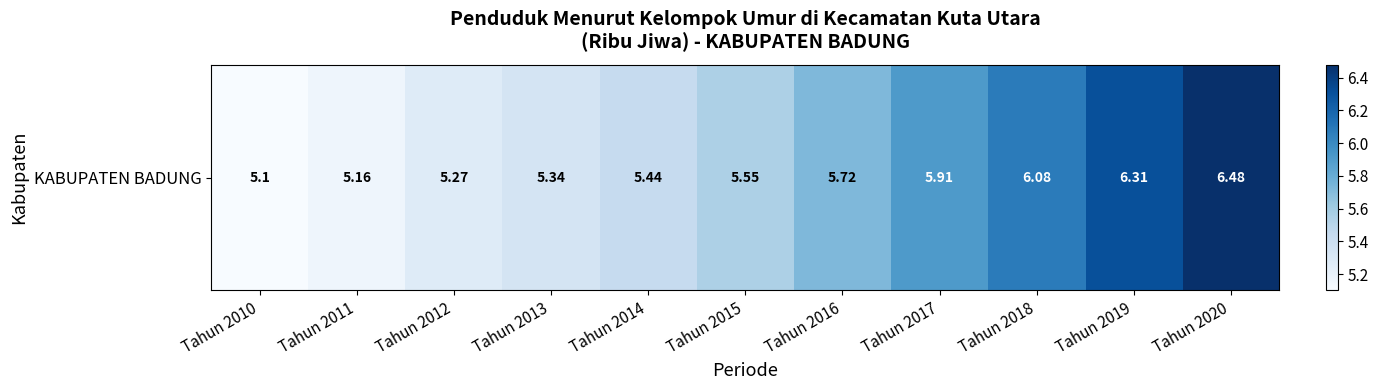

What is the greatest value displayed?

6.5